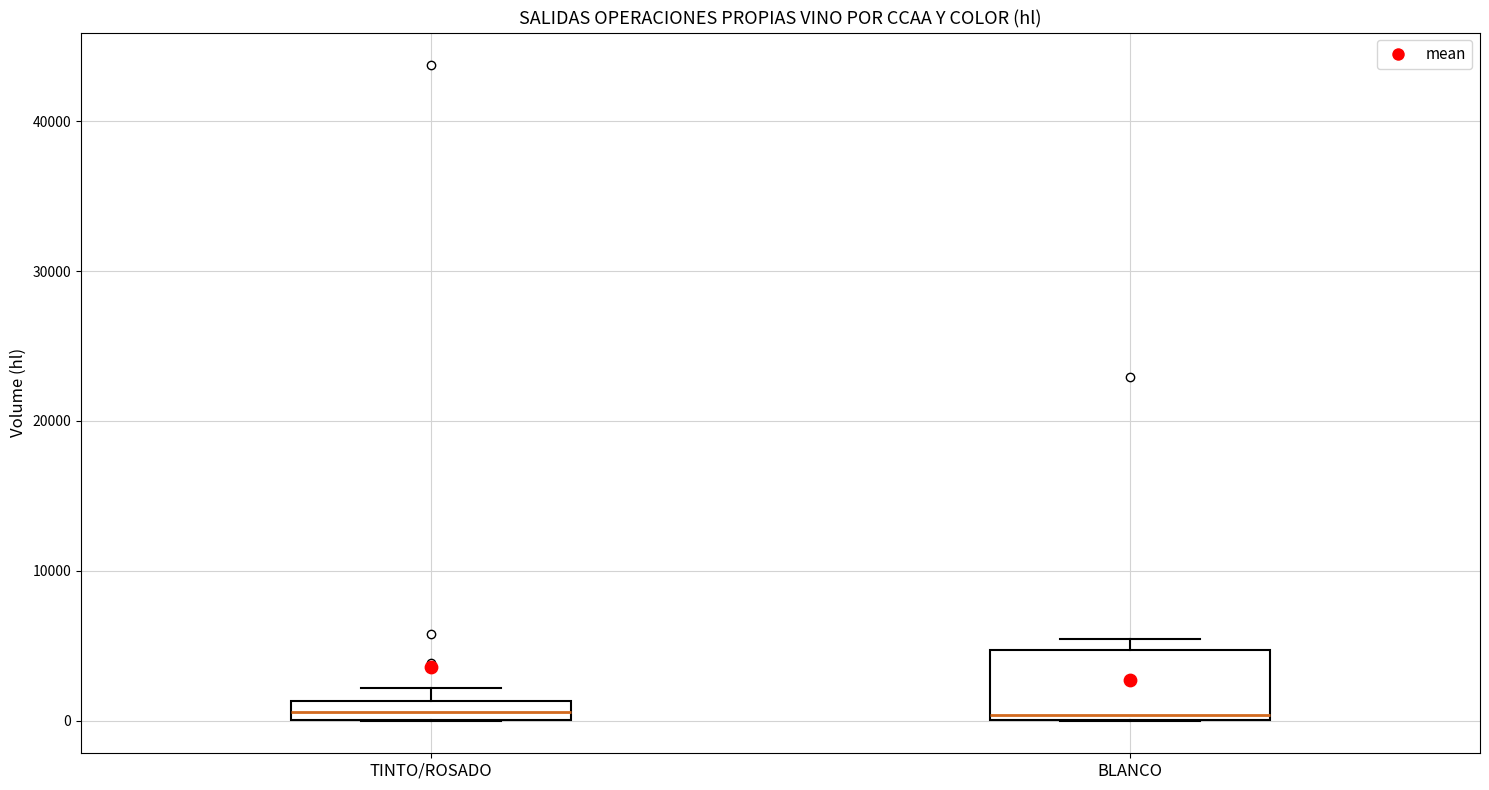

Comparing the boxes themselves (not the whiskers), which one is the tallest?

BLANCO